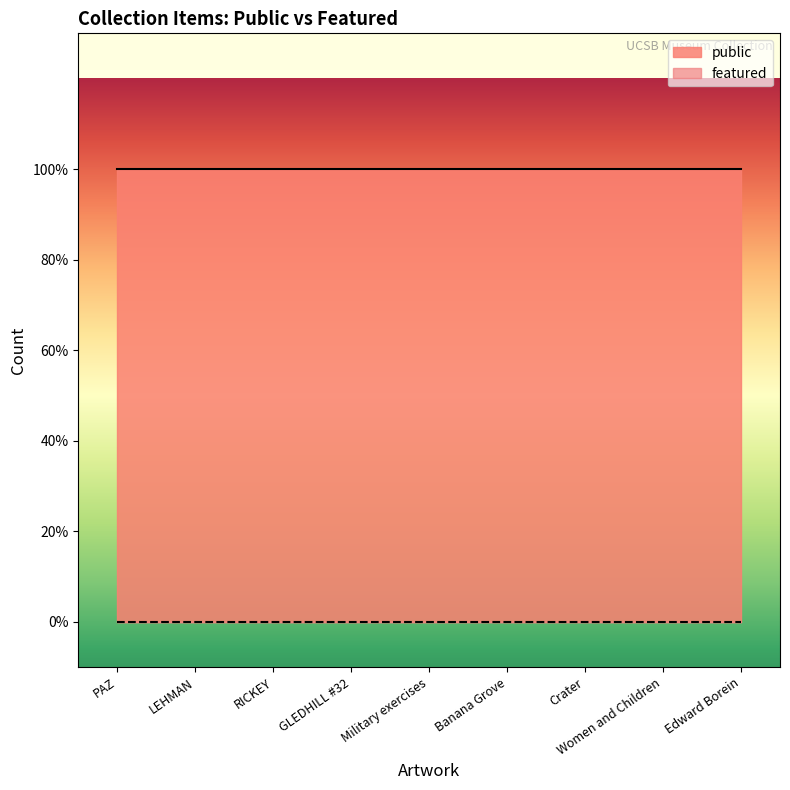

What is the lowest value of the public series?

1